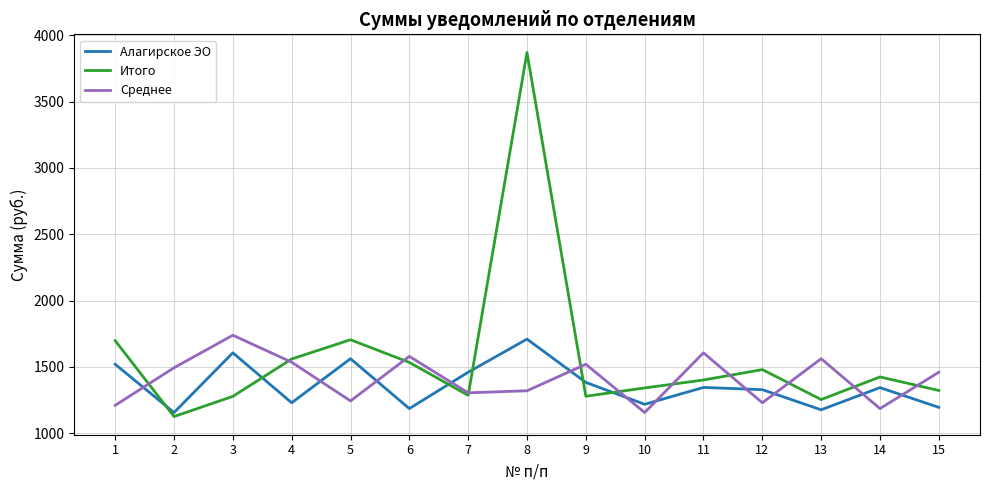

Where do Алагирское ЭО and Среднее first cross each other?

1 and 2